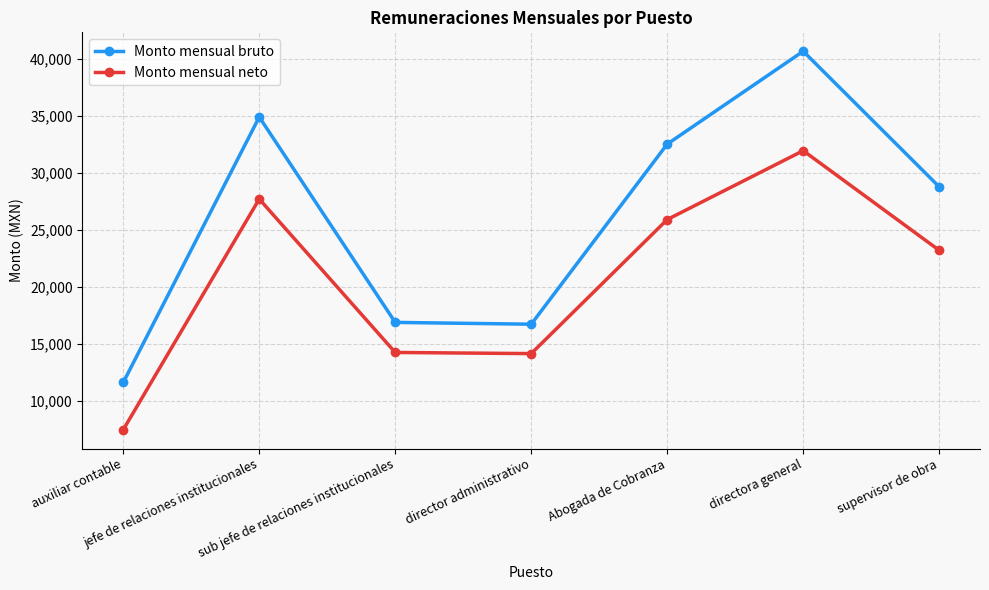

What is the difference between the second highest and second lowest values in the Monto mensual neto series?

13559.6